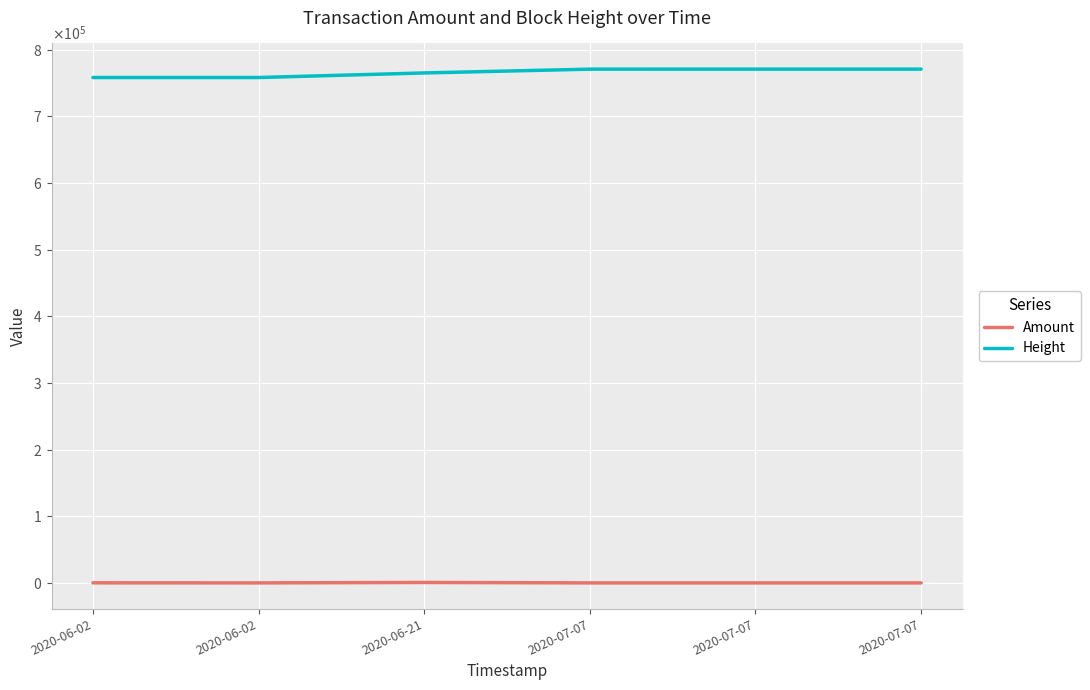

What is the difference between the second highest and minimum values in the Amount series?

101.0